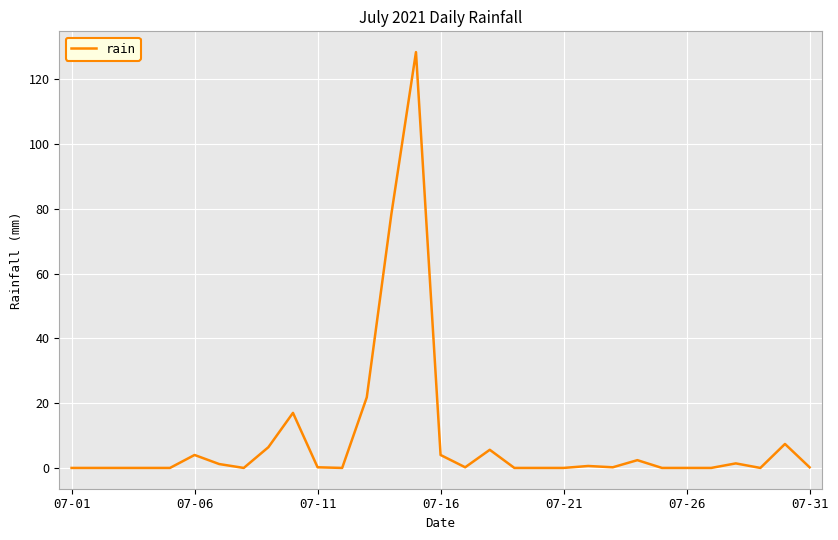

What is the maximum value shown in the chart?

128.4